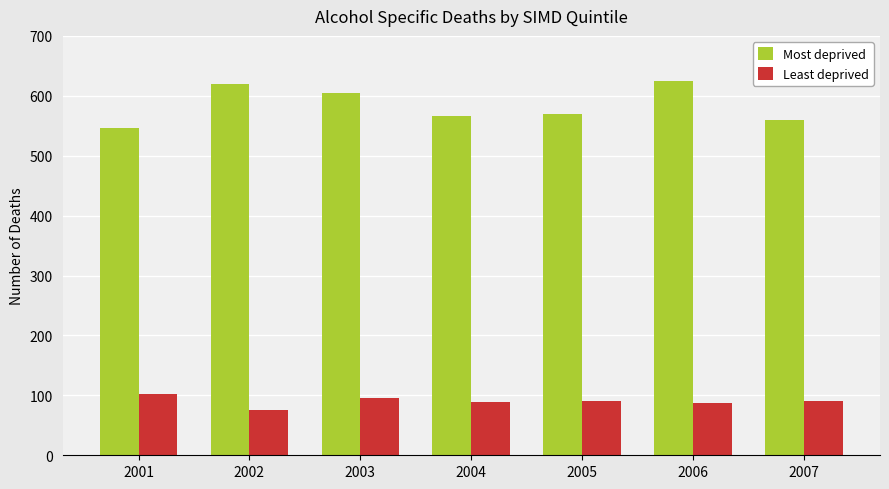

Which series has the widest spread of values?

Most deprived